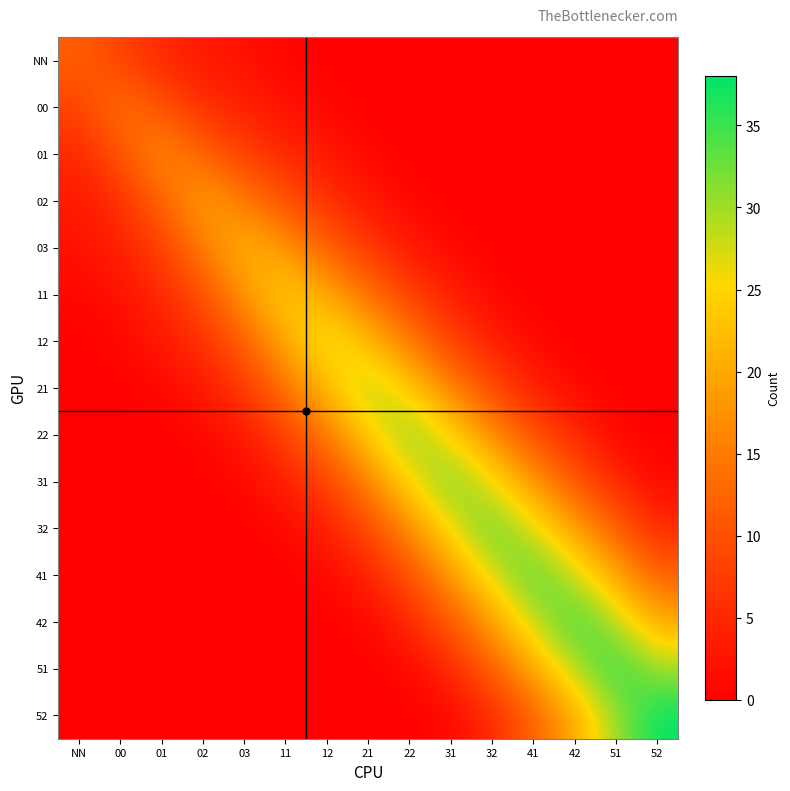

Which has a higher value, 42 or 41?

42